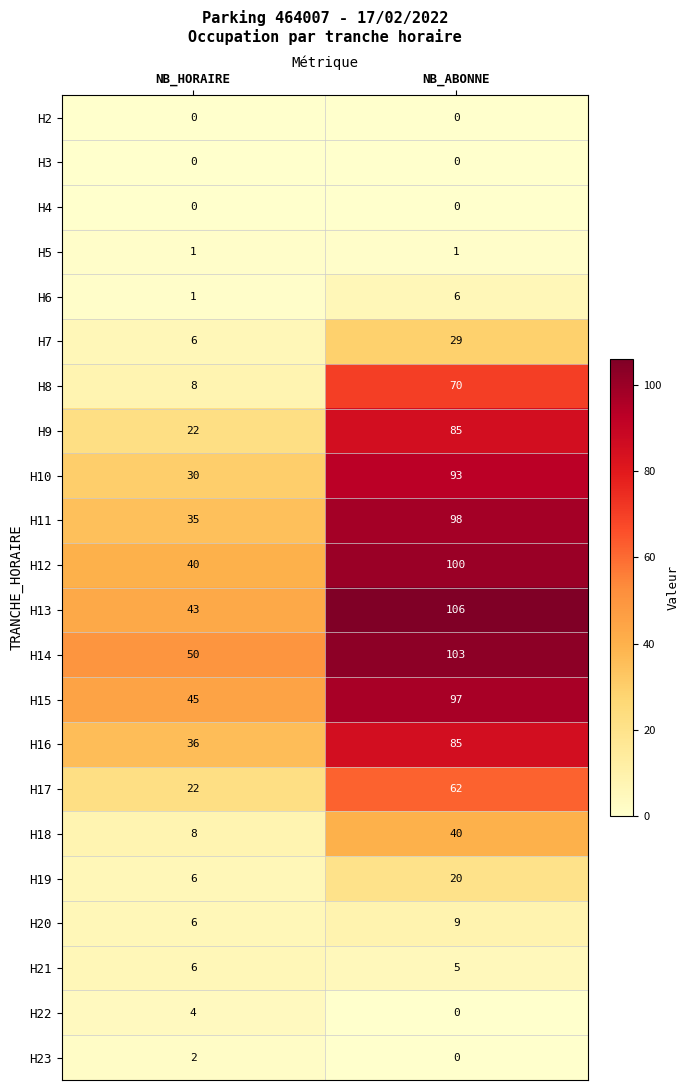

What is the total value across all series at NB_ABONNE?

1009